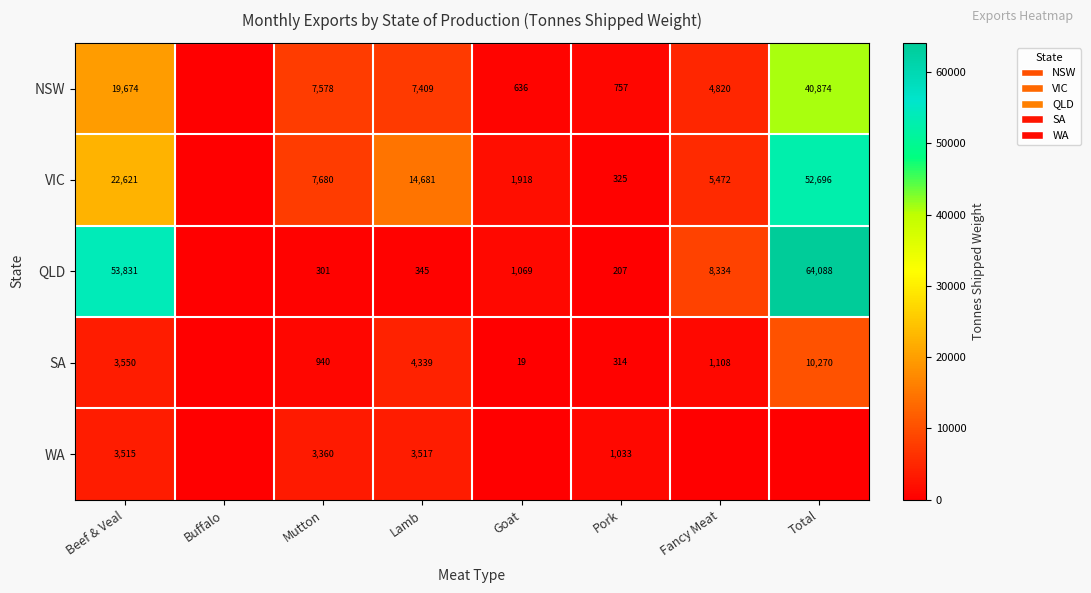

What is the difference between the QLD values at Mutton and Goat?

768